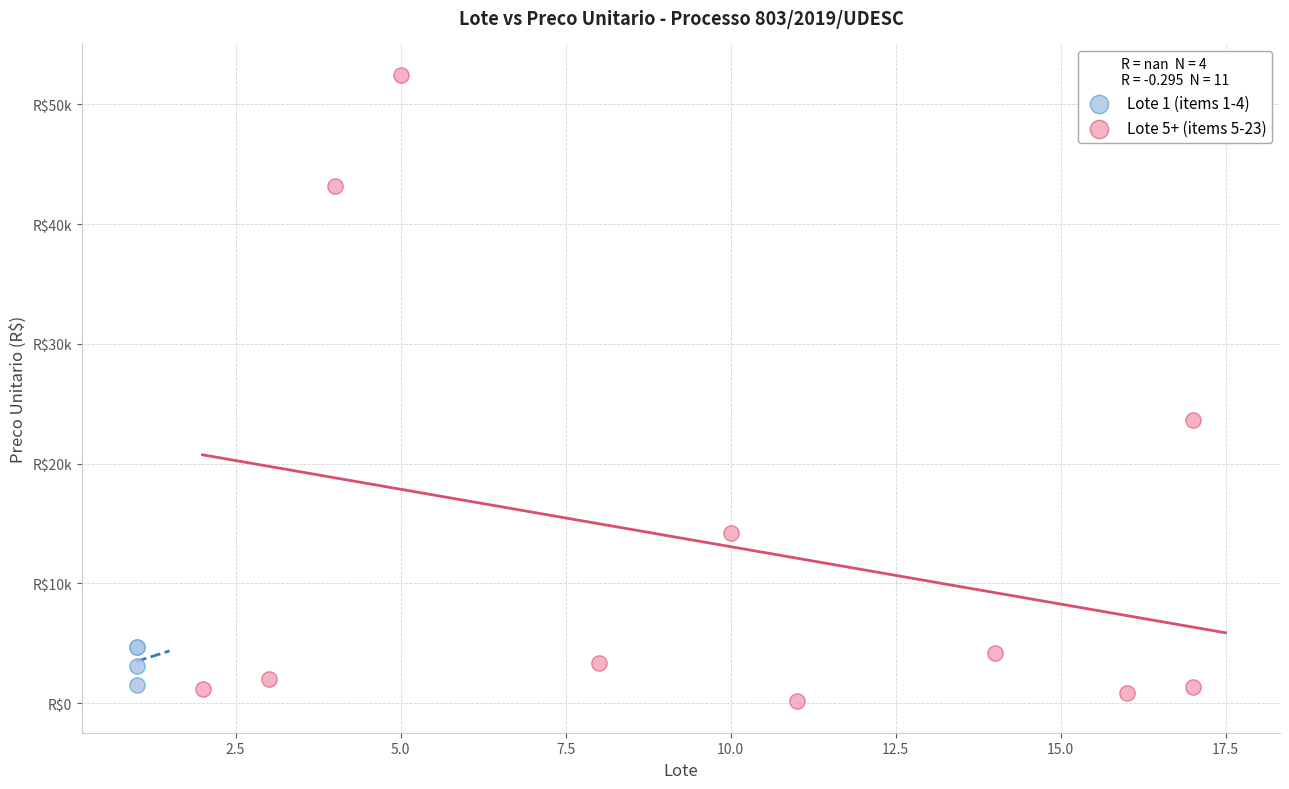

Which series has the widest spread of Y values?

Lote 5+ (items 5-23)